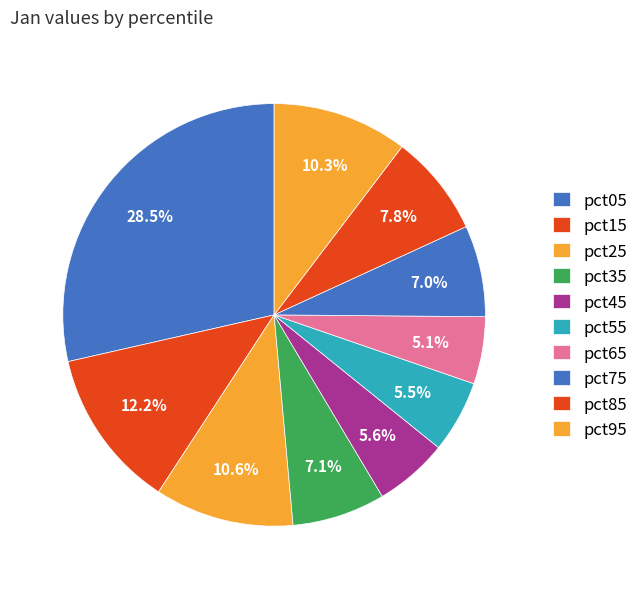

To the nearest percent, what portion does pct75 represent?

7%